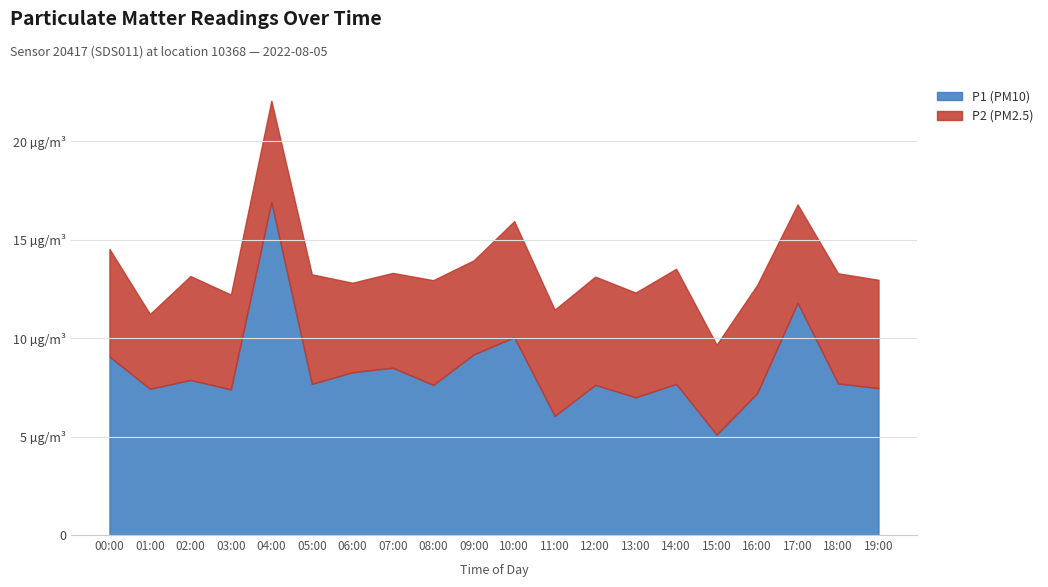

Rank the series by their maximum value, from lowest to highest.

P2 (PM2.5), P1 (PM10)